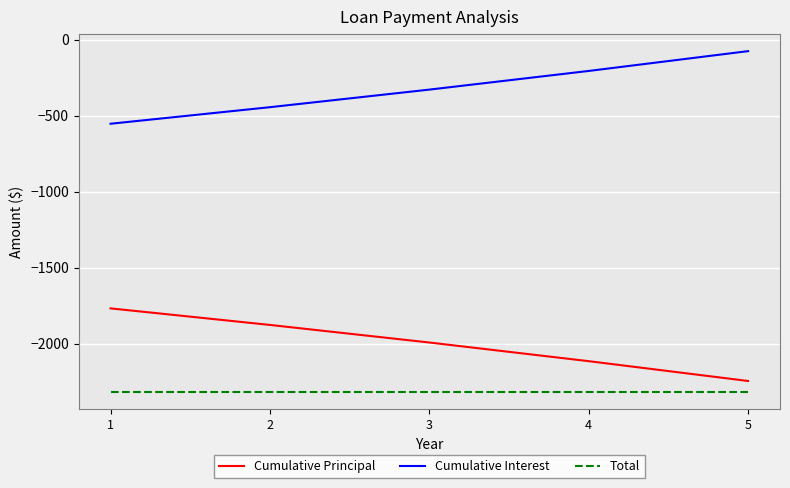

Is the value of Total at 1 greater than the value of Cumulative Interest at 3?

No